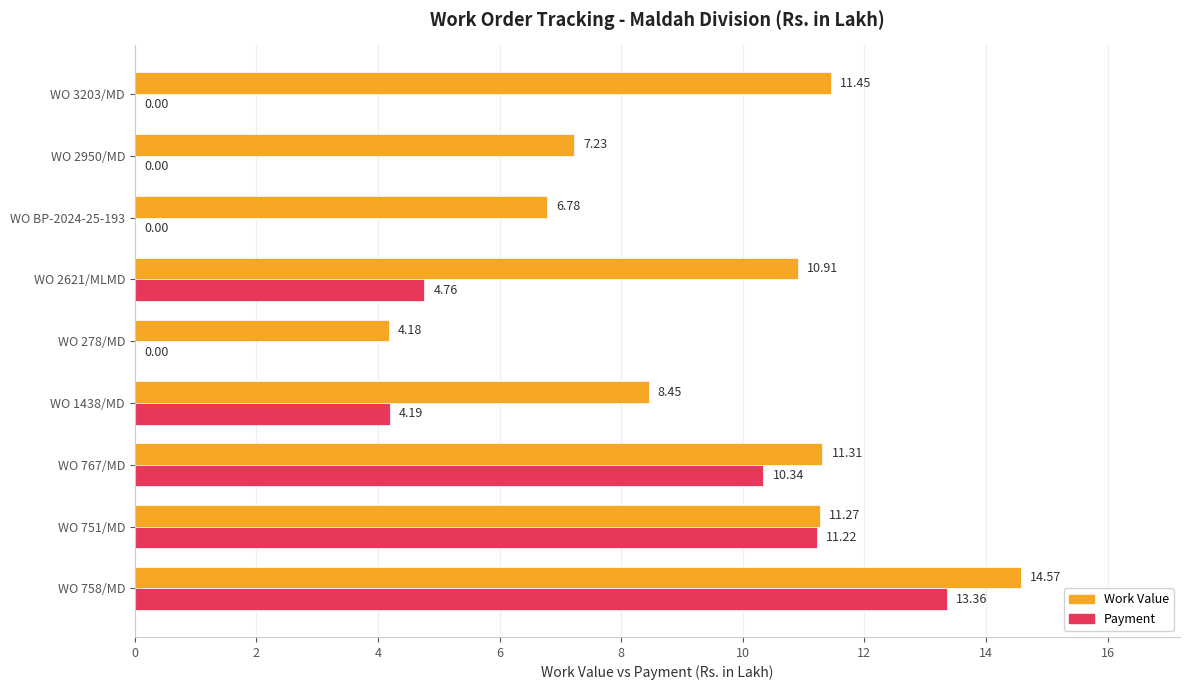

Which series has the widest spread of values?

Payment